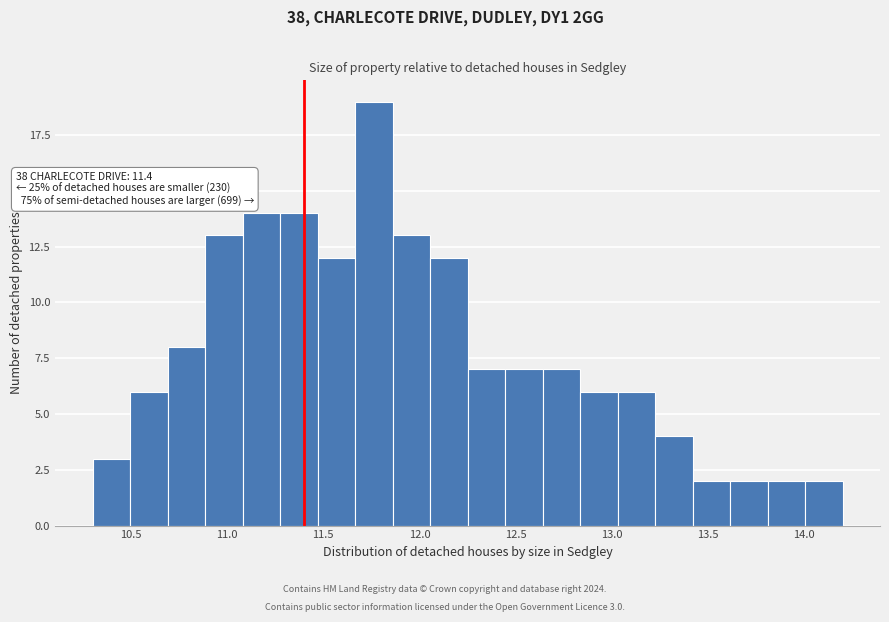

Around what value on the x-axis is the tallest bar? Give the approximate position of its centre, as read against the axis.

11.75